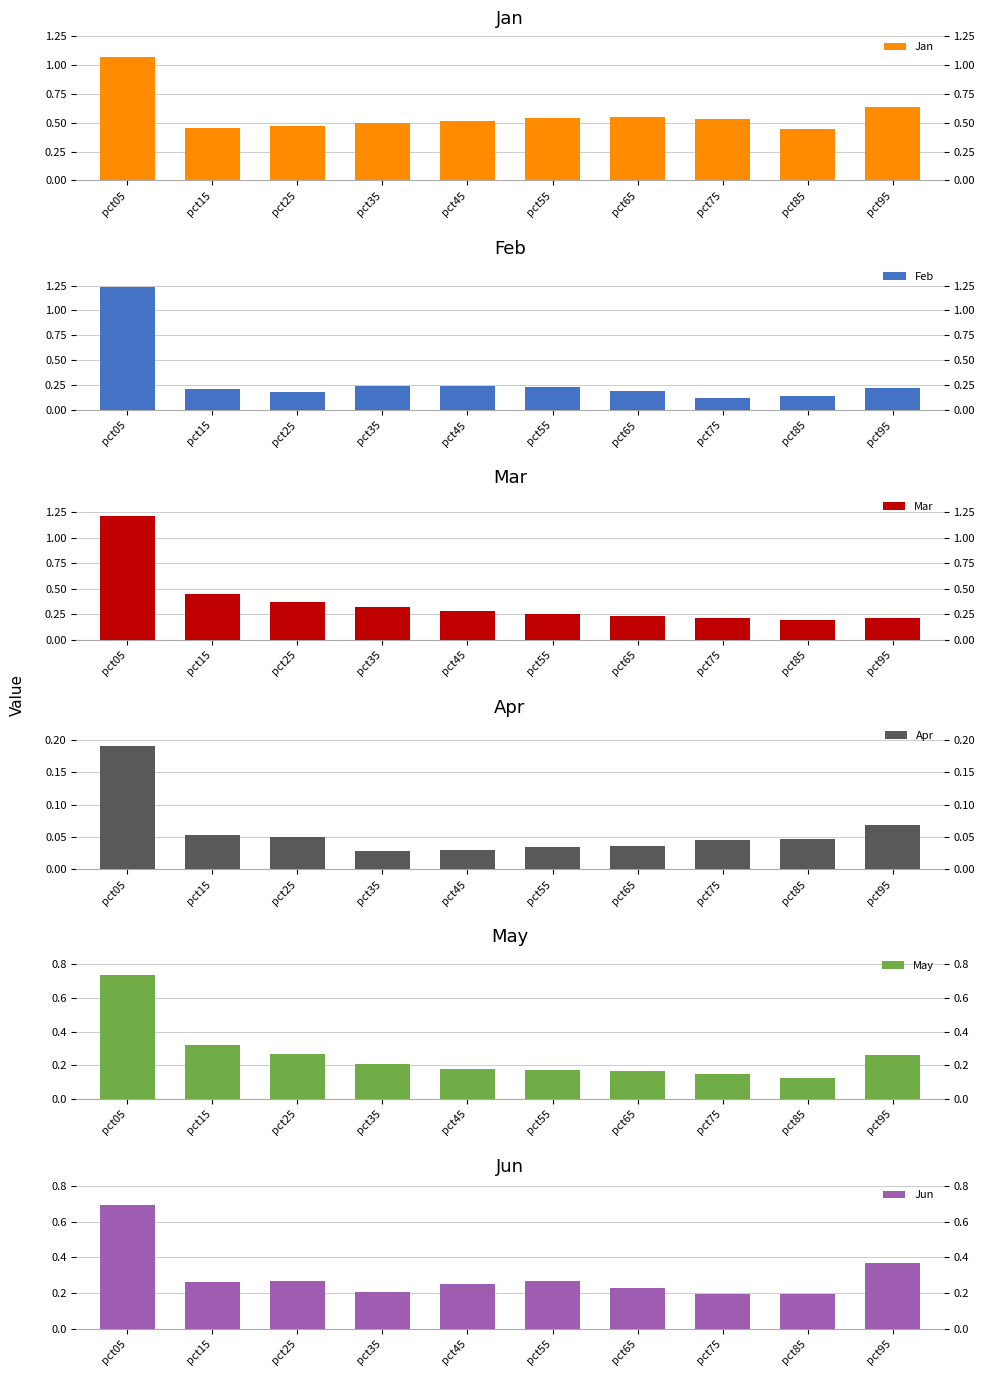

What is the average value of the Apr series?

0.1